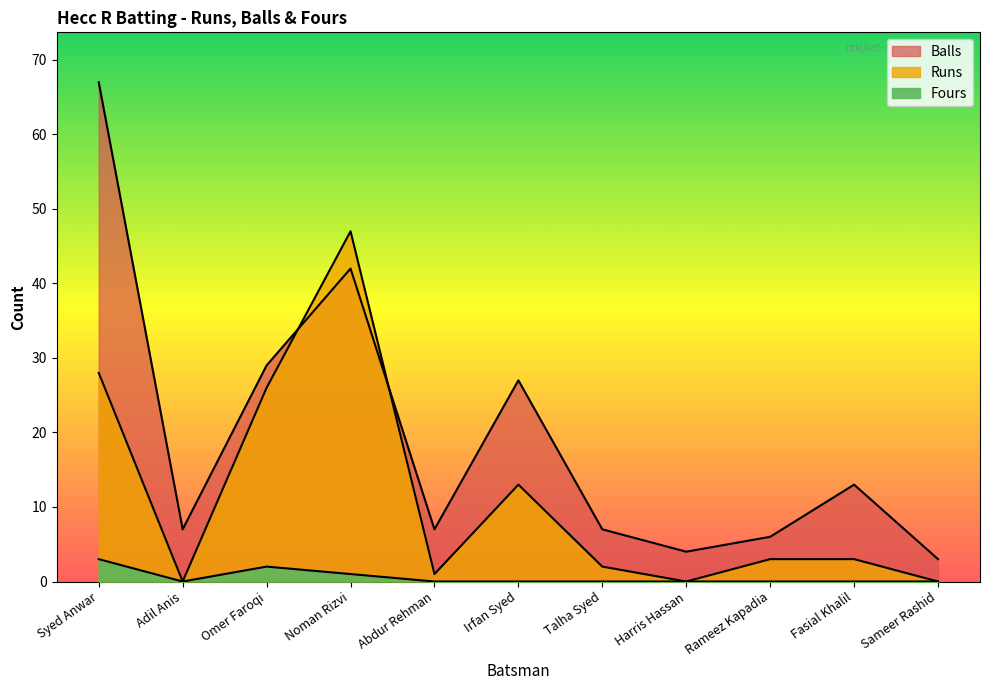

True or false: Fours has a value of 4 at Syed Anwar.

False